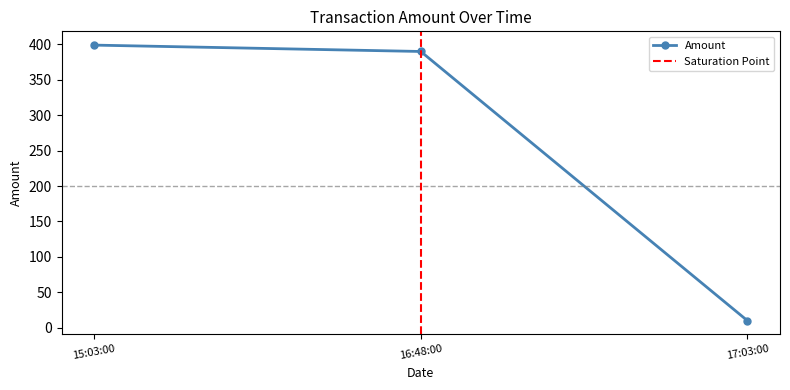

The Amount series shows 10.0 at 17:03:00. True or false?

True